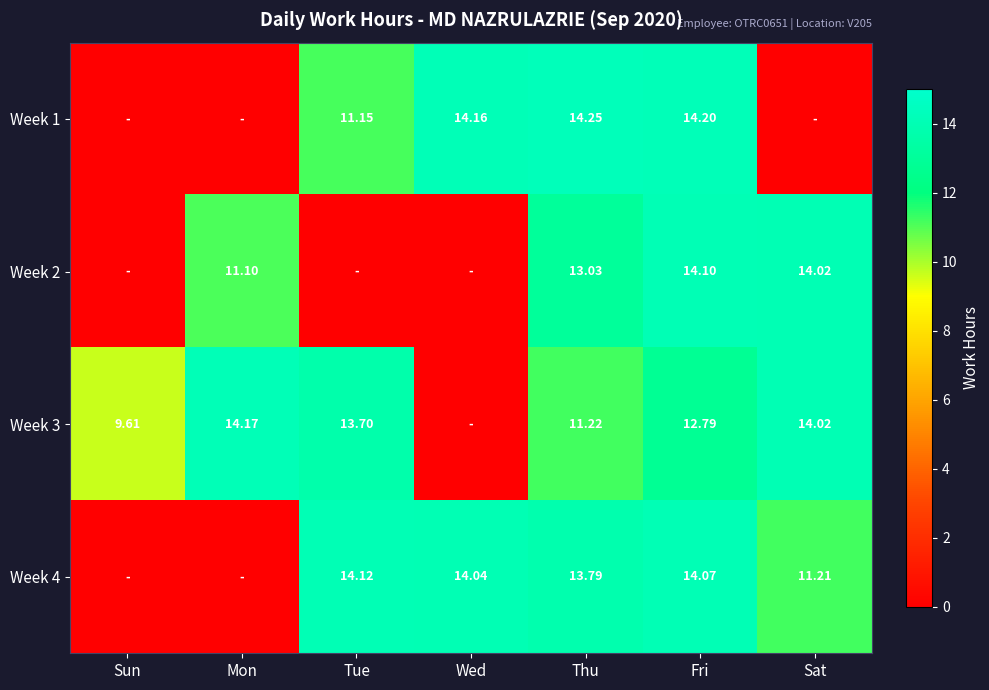

At how many categories does at least one series exceed 6?

7